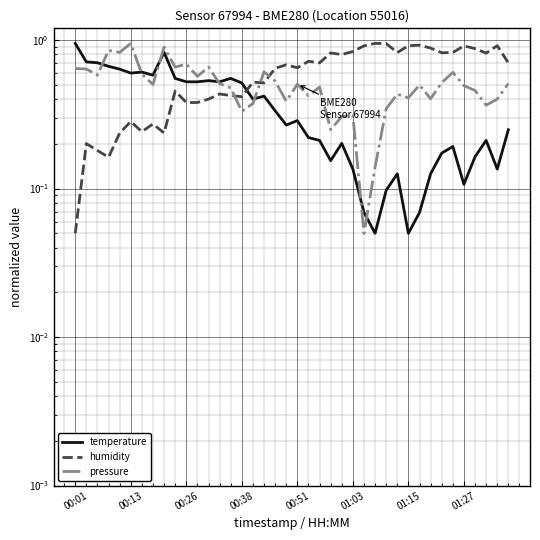

What is the maximum value shown in the chart?

1.0